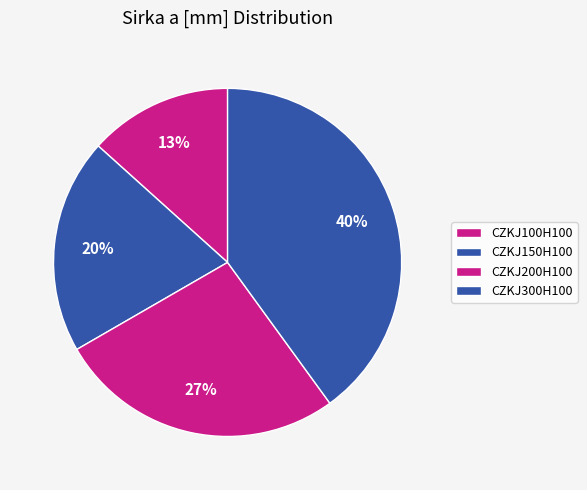

Rank the categories by value from highest to lowest.

CZKJ300H100, CZKJ200H100, CZKJ150H100, CZKJ100H100